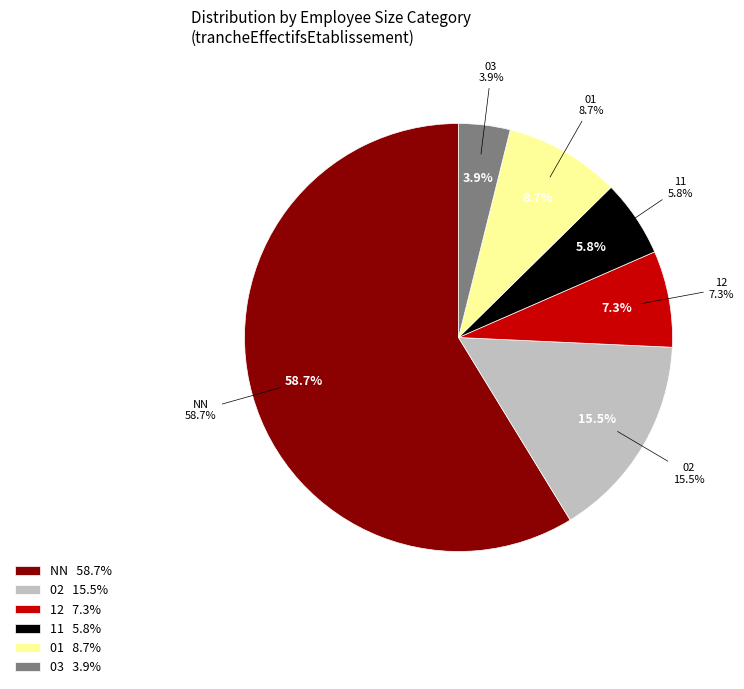

Which slice is the largest?

NN